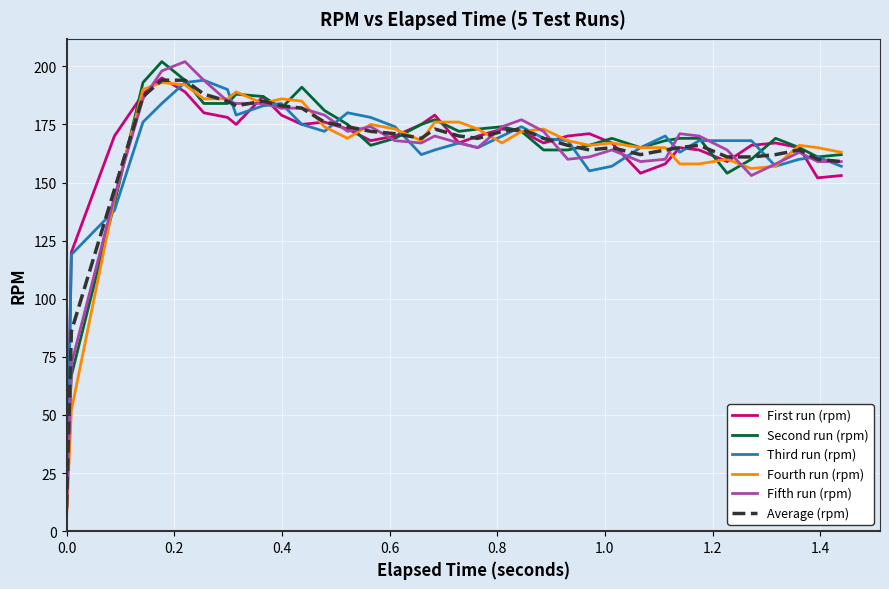

What is the maximum value shown in the chart?

202